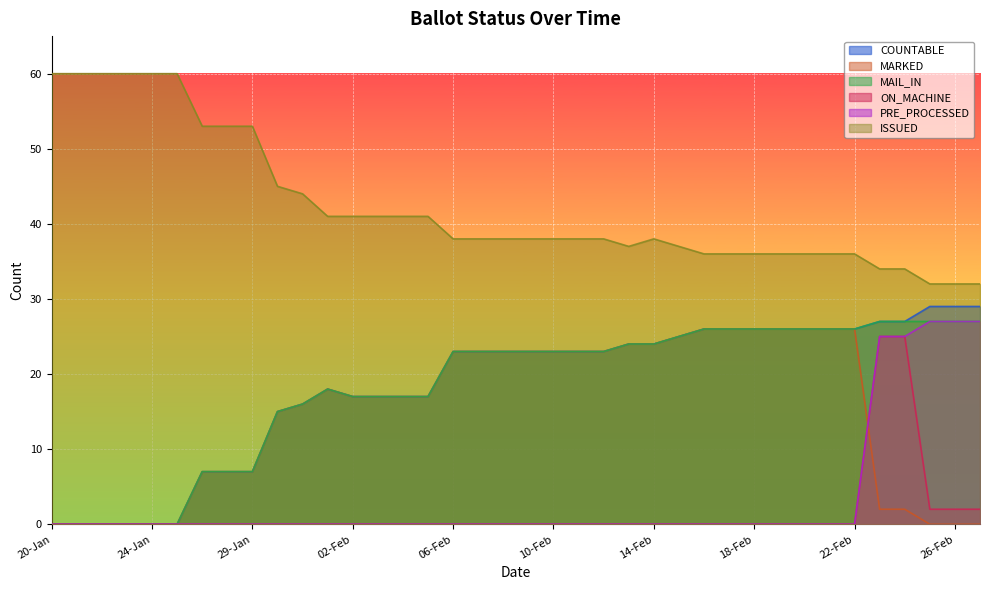

Which series changed the most between 31-Jan and 21-Feb?

COUNTABLE